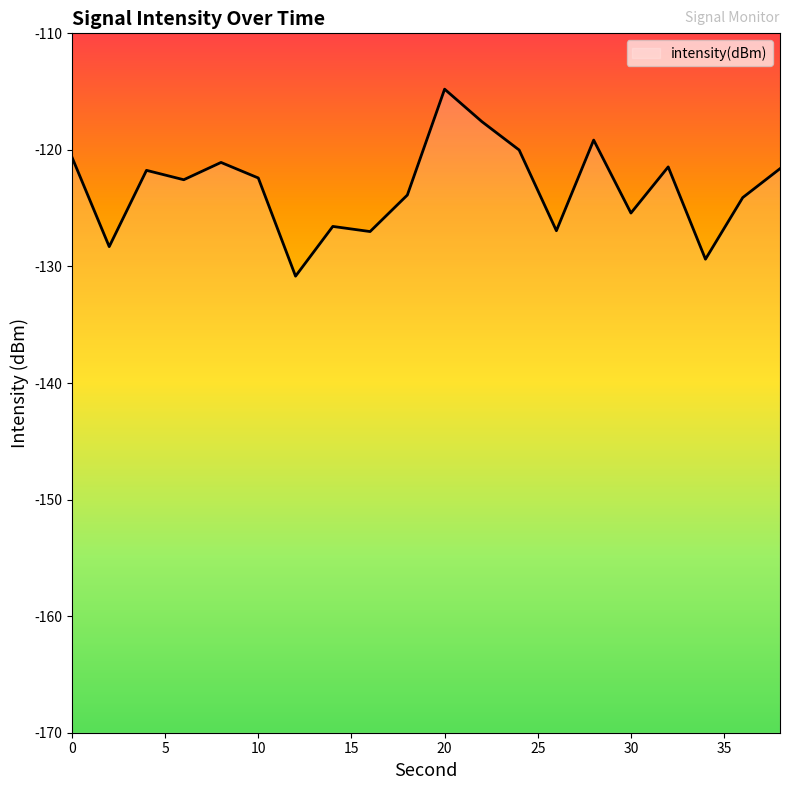

Between 38 and 6, which is larger?

38